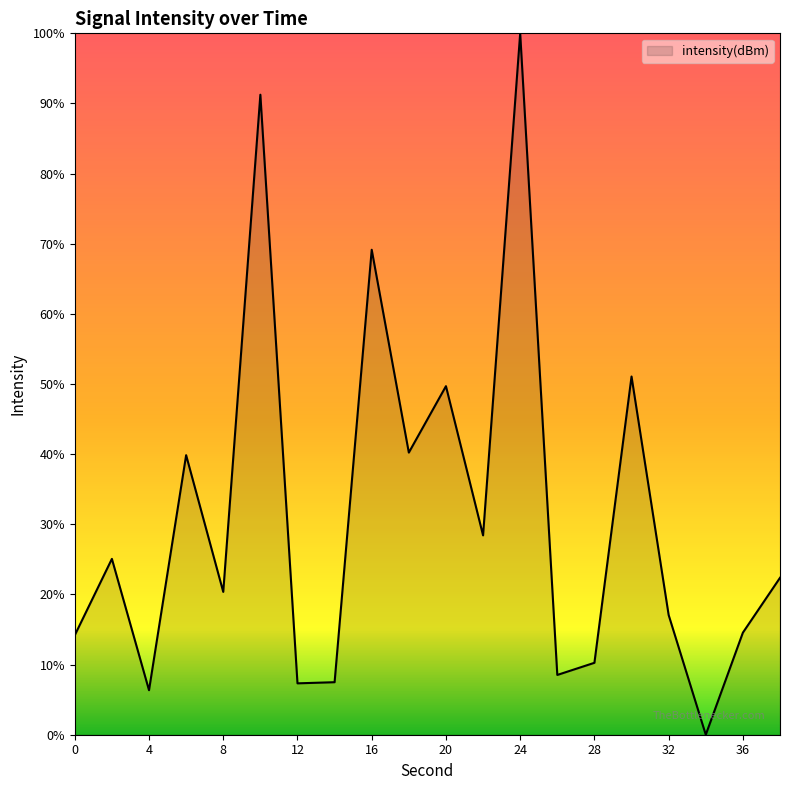

What is the maximum value shown in the chart?

100.0